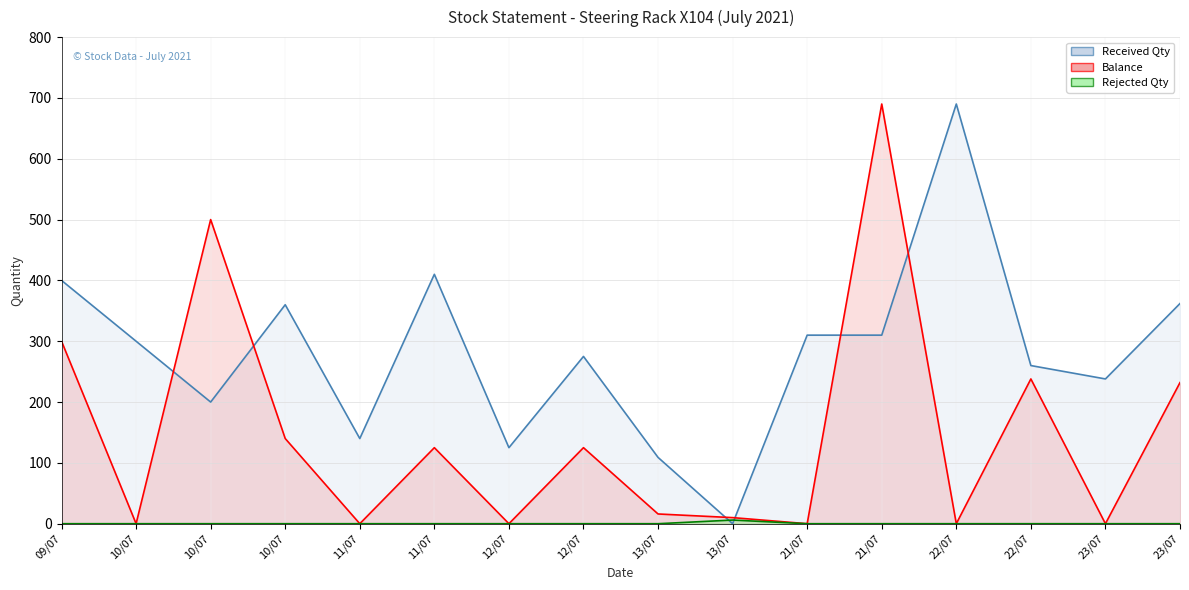

What is the label of the 10th point from the left?

13/07